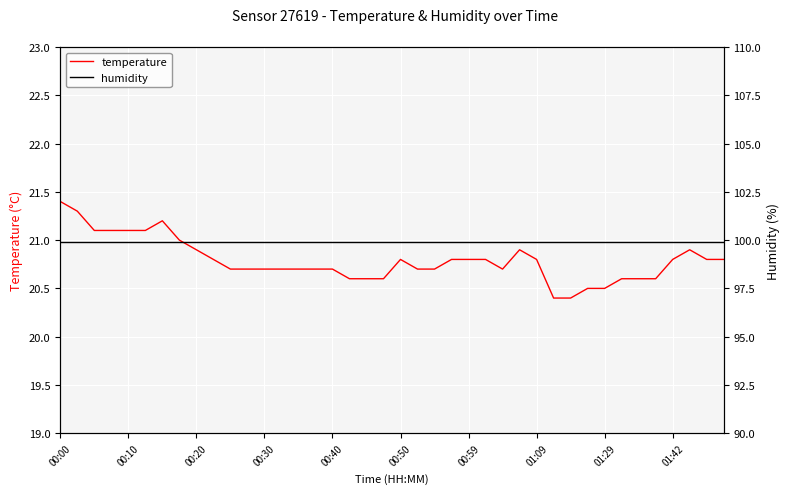

Which series has the largest range (max minus min)?

temperature